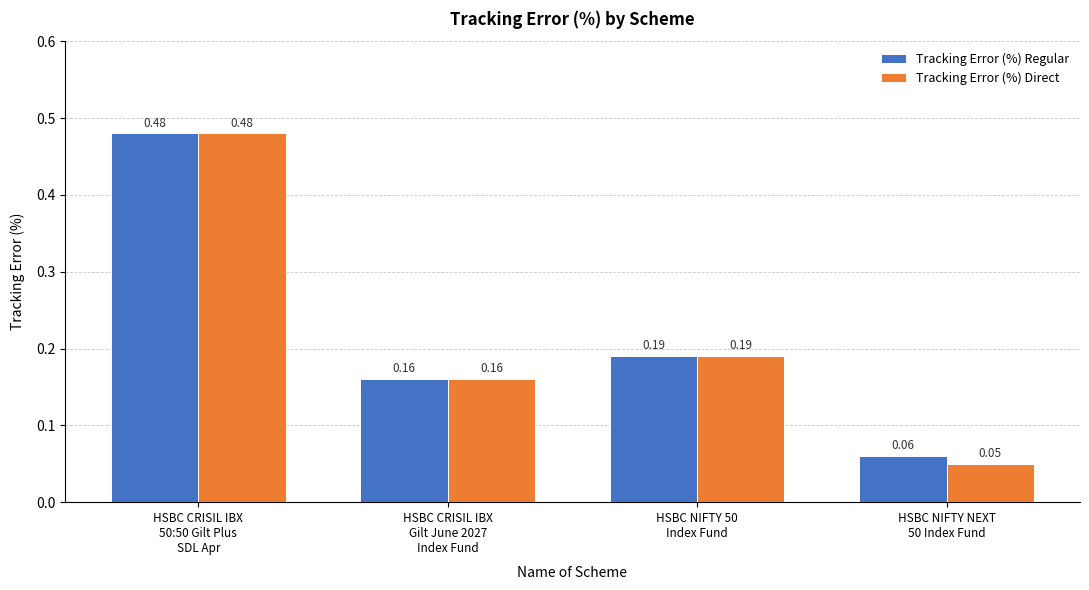

How many bars are there in each group?

2